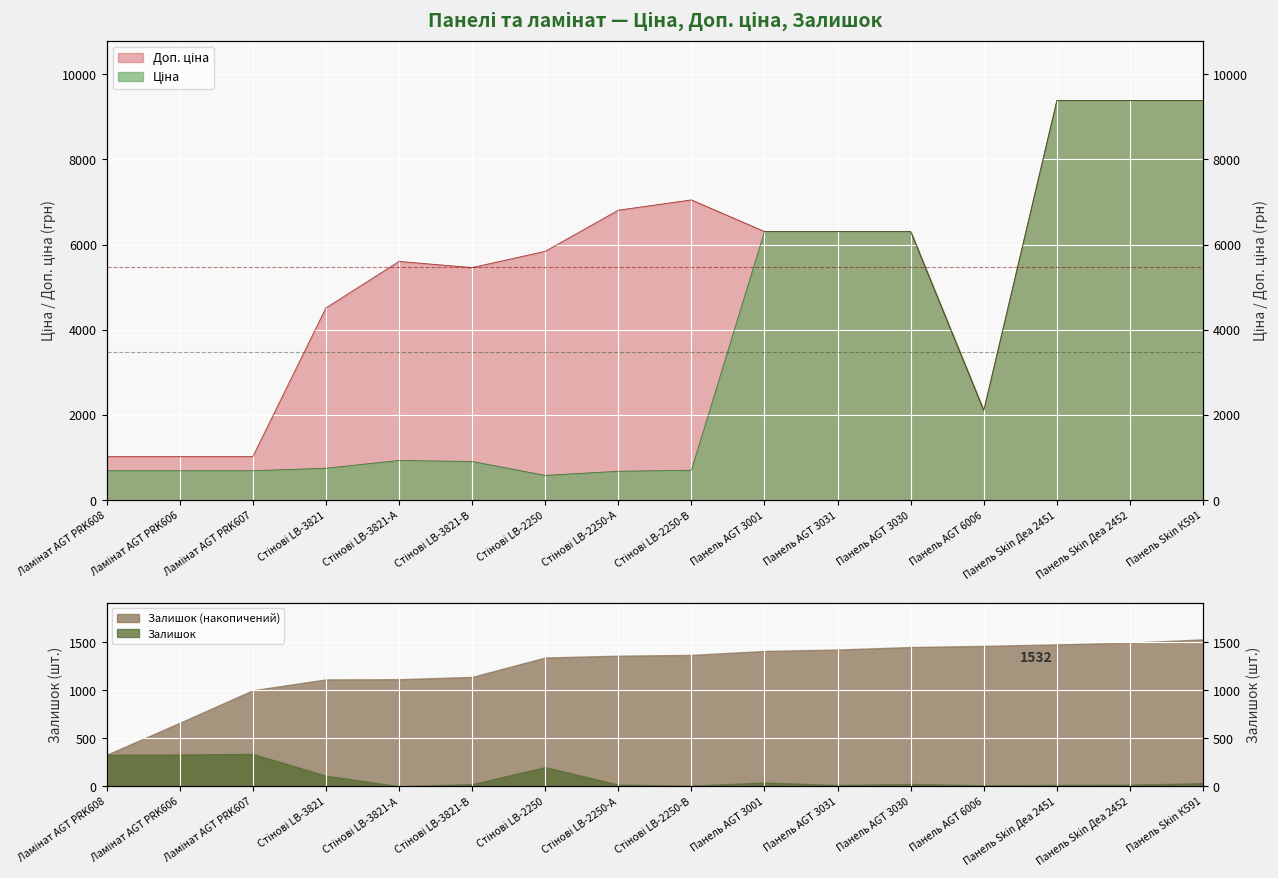

What position from the left is Ламінат AGT PRK606?

2